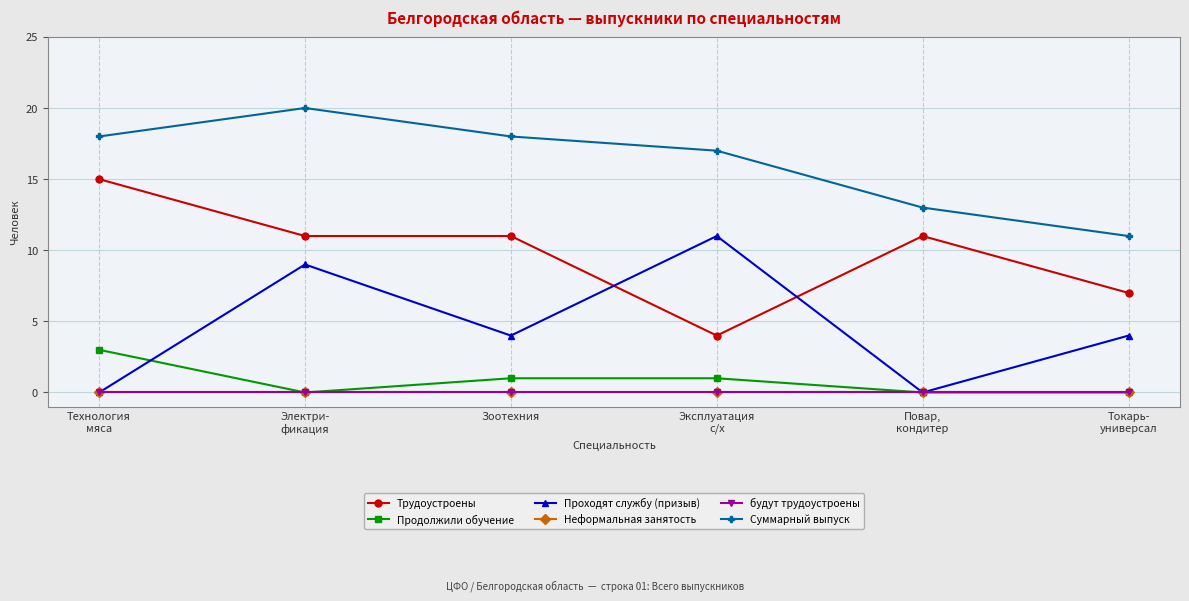

Which label corresponds to the smallest value in the chart?

Электри-
фикация